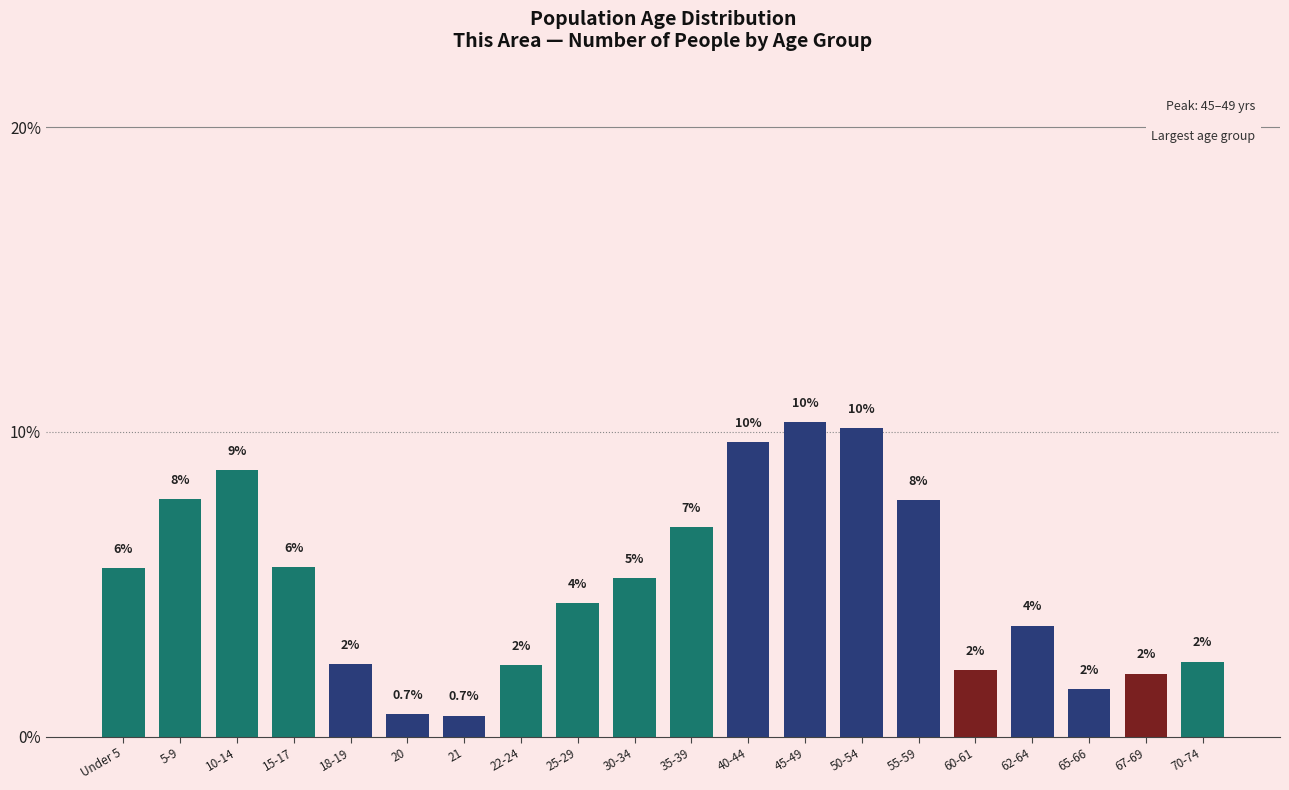

Does the chart contain any negative values?

No